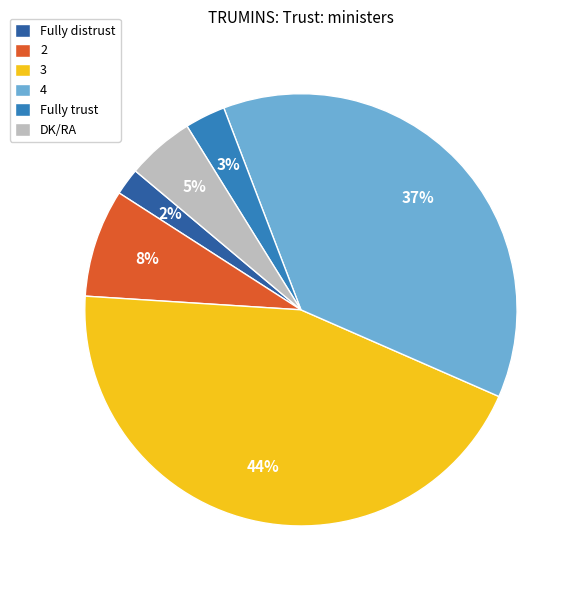

Do Fully distrust and Fully trust together represent more than half of the pie?

No